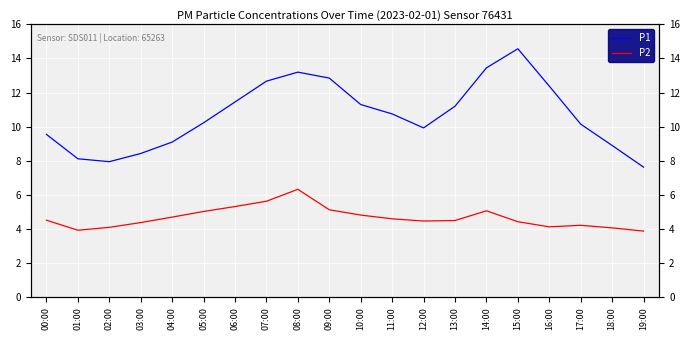

Is the value of P1 at 08:00 greater than the value of P2 at 17:00?

Yes